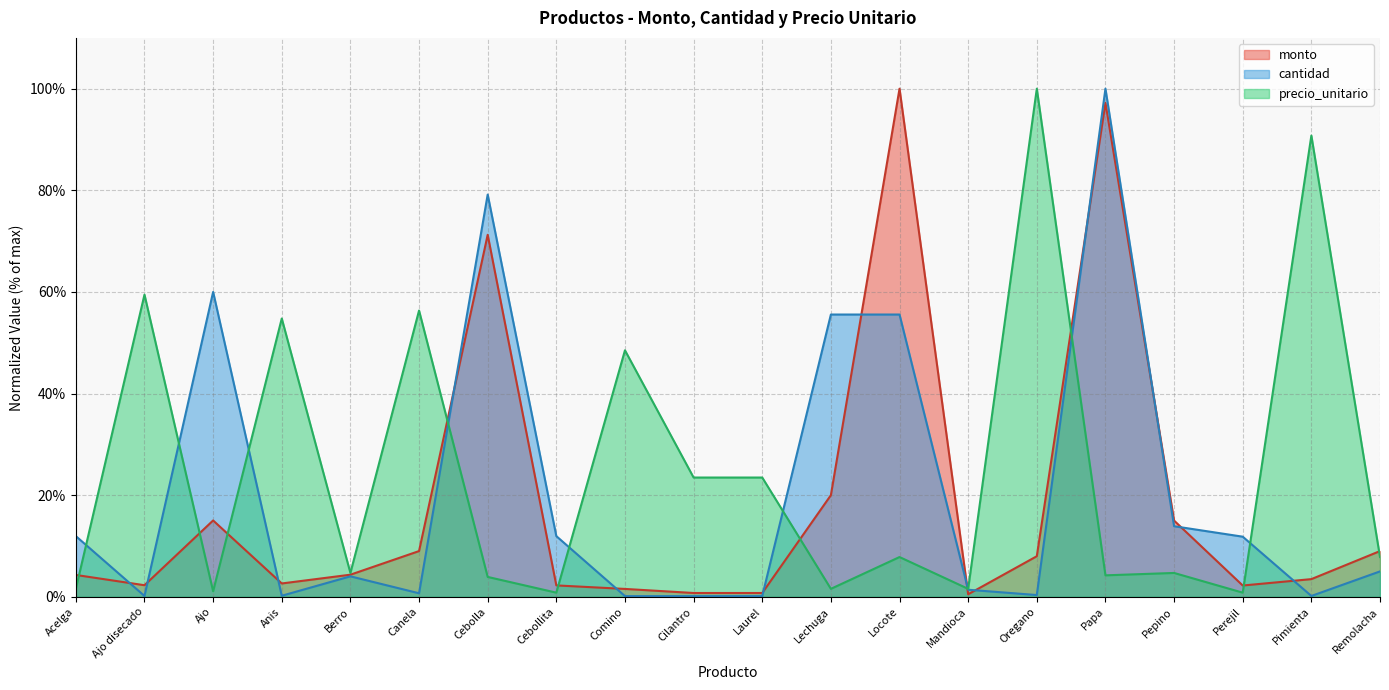

What is the difference between the second highest and minimum values in the cantidad series?

79.0